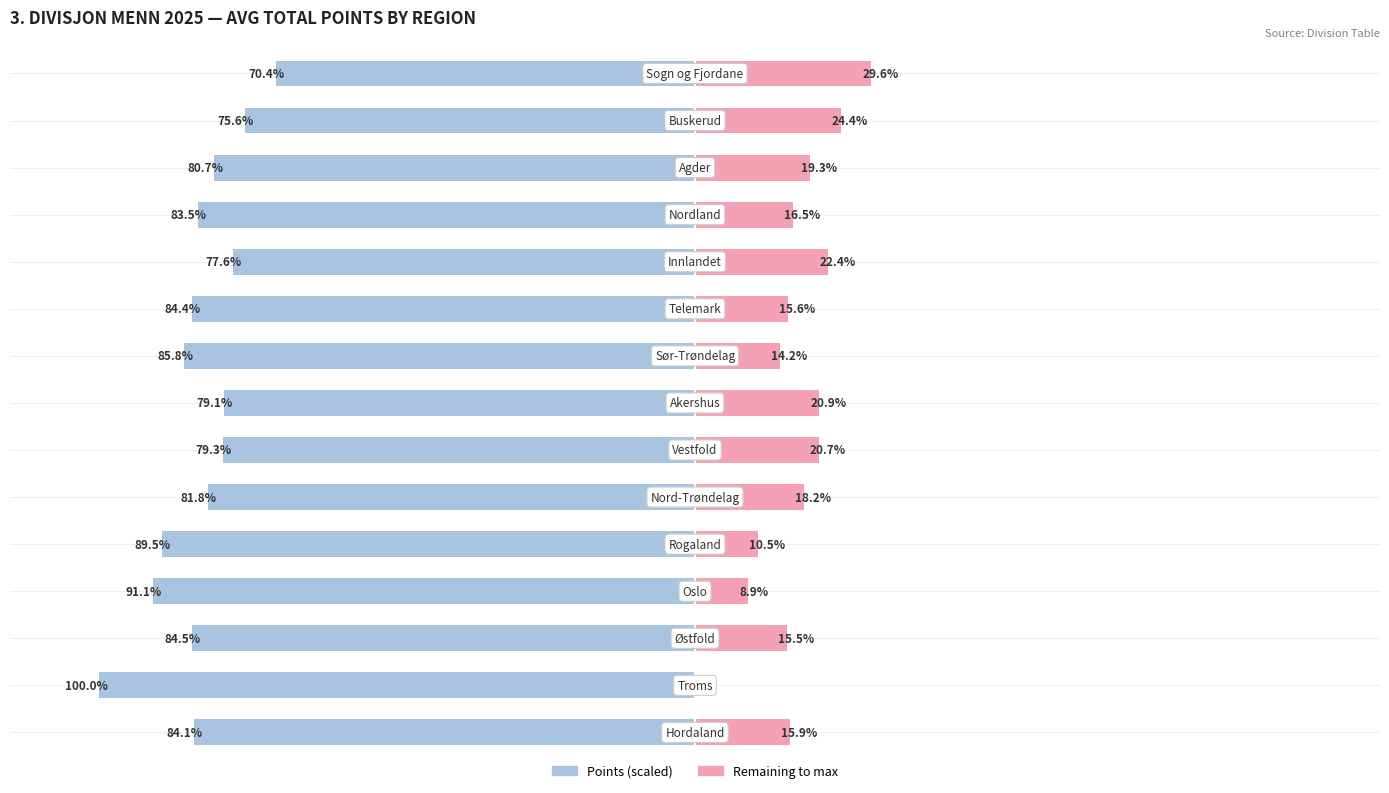

What is the value of the Points bar at the 7th from the left?

-79.3